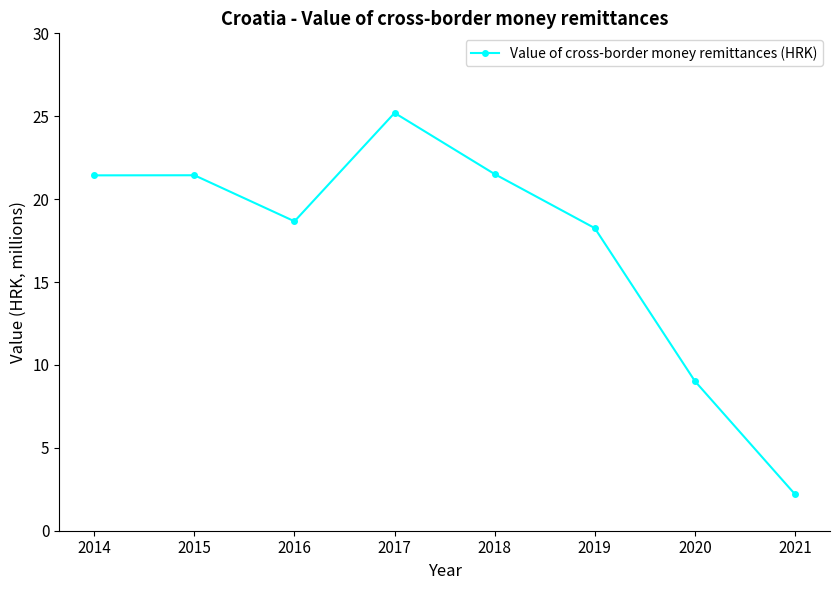

What is the difference between the values at 2015 and 2021?

19.2